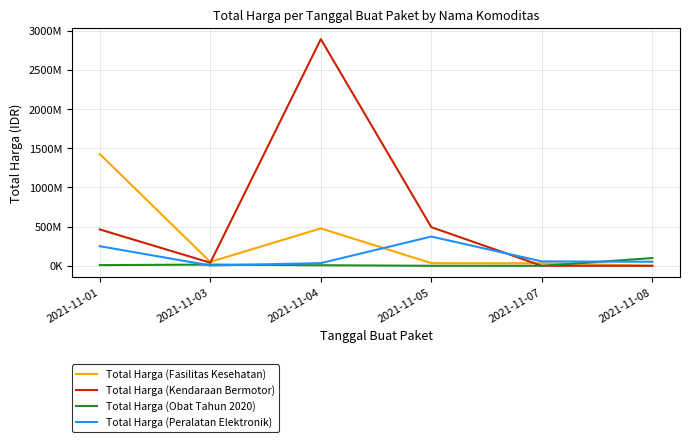

Is this an area chart (filled region under the line)?

No